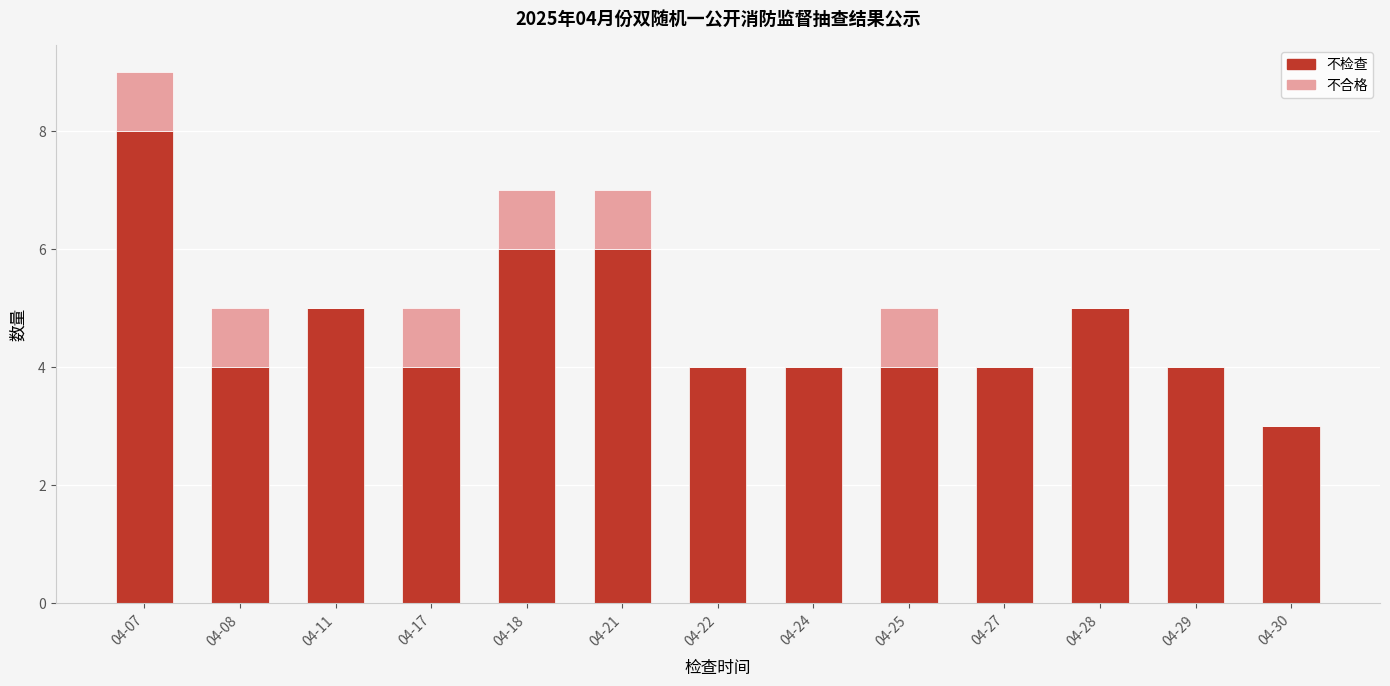

What is the maximum value for 不检查?

8